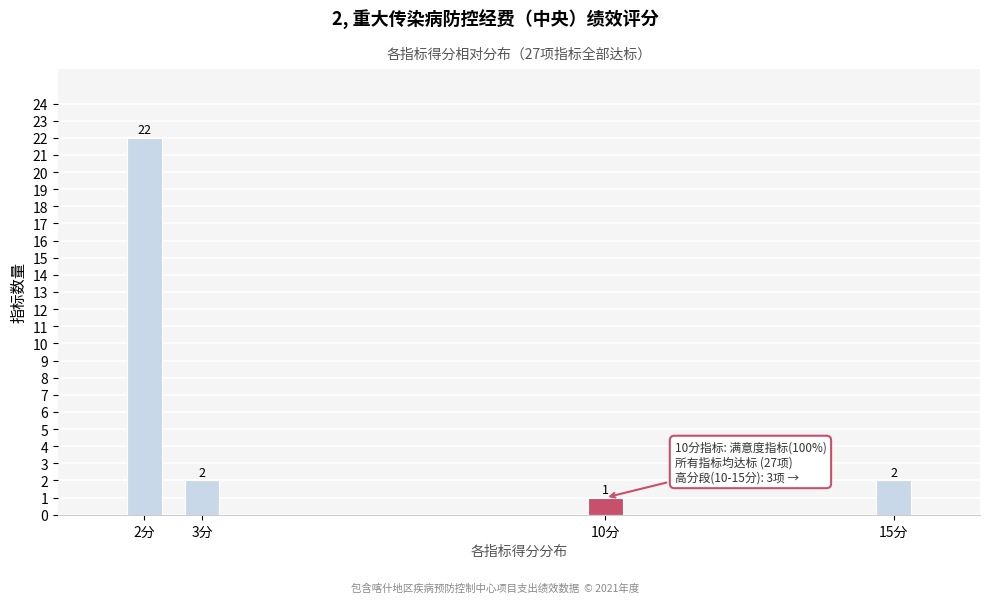

Reading left to right, what are all the values shown in this chart?

2分=22	3分=2	10分=1	15分=2